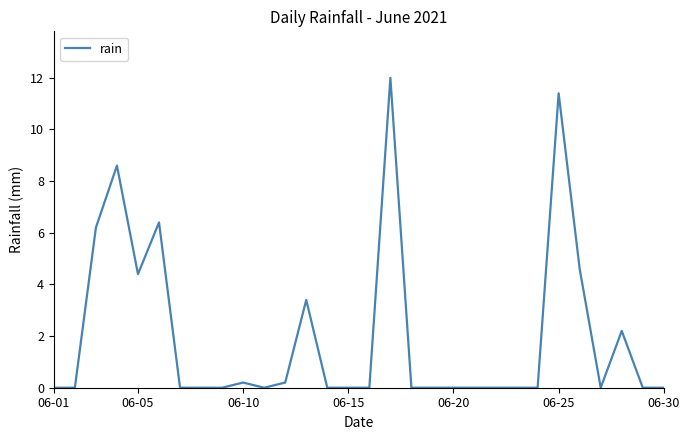

Is this an area chart (filled region under the line)?

No